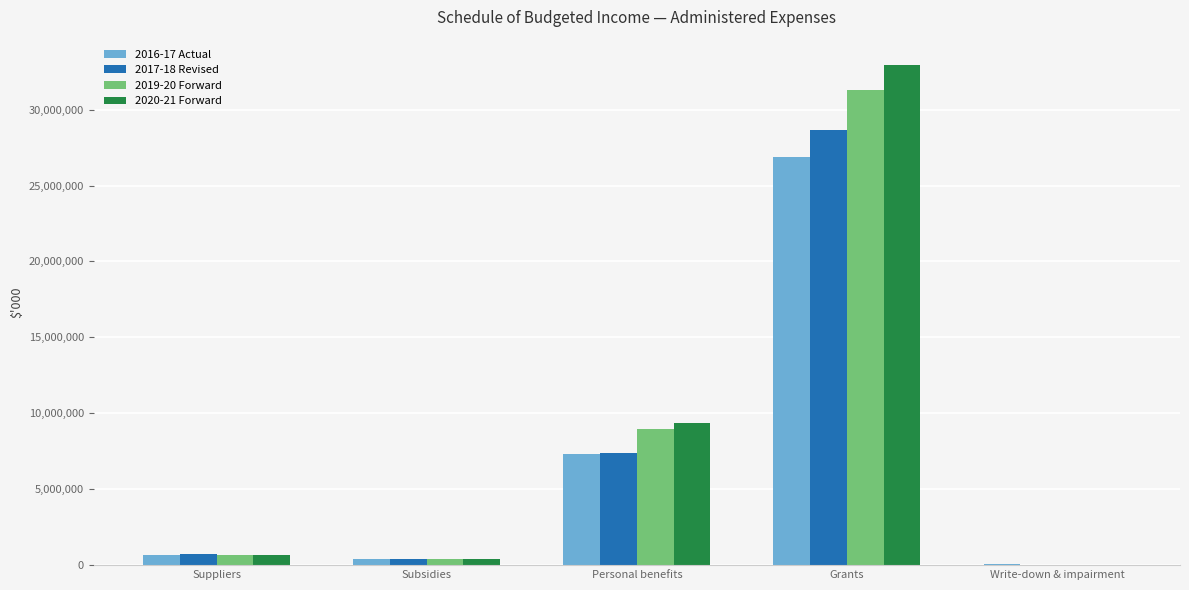

The value of 2016-17 Actual at Personal benefits is 10789718. True or false?

False